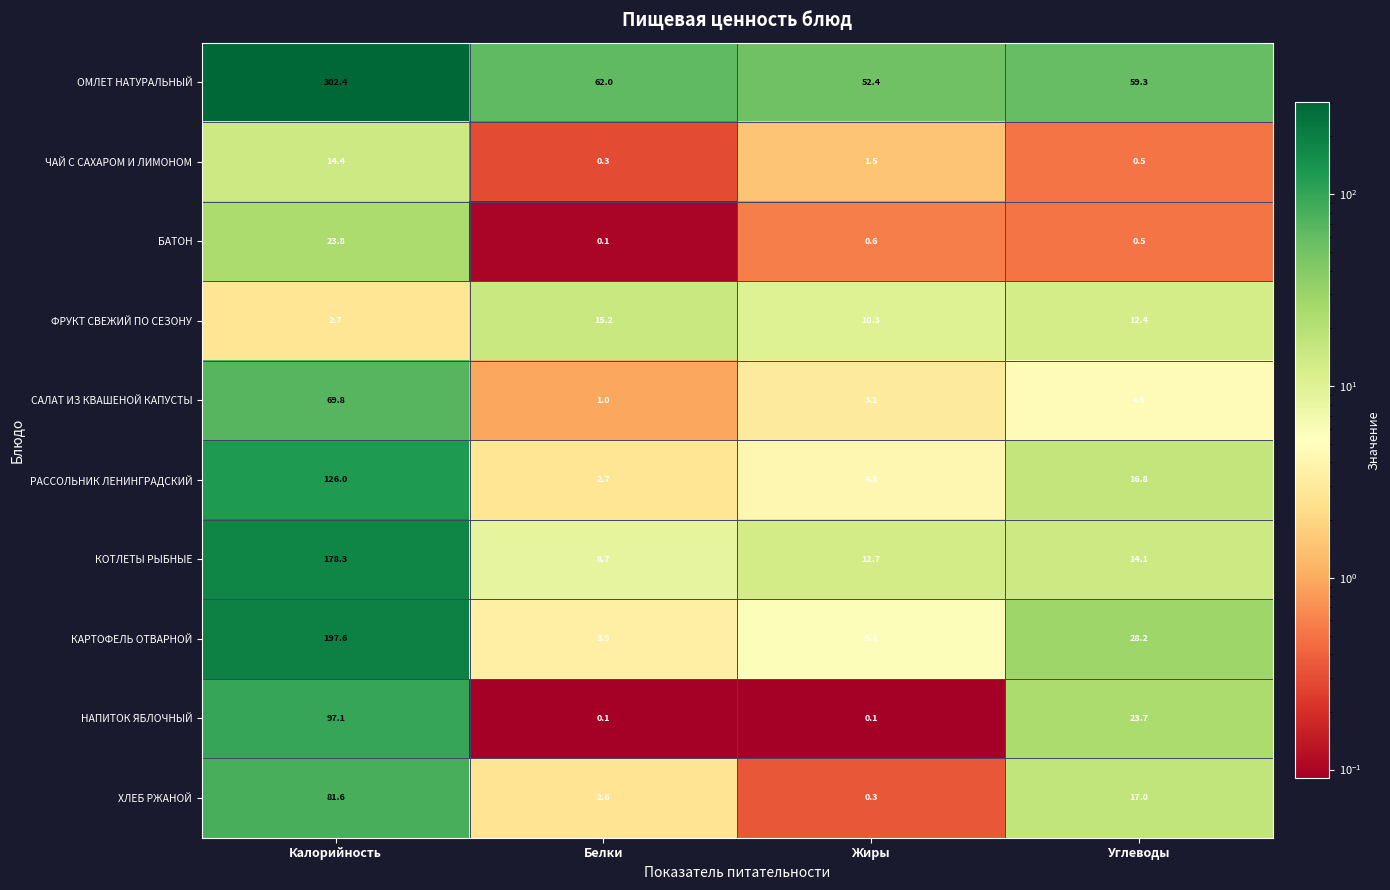

At how many categories does at least one series exceed 236?

1